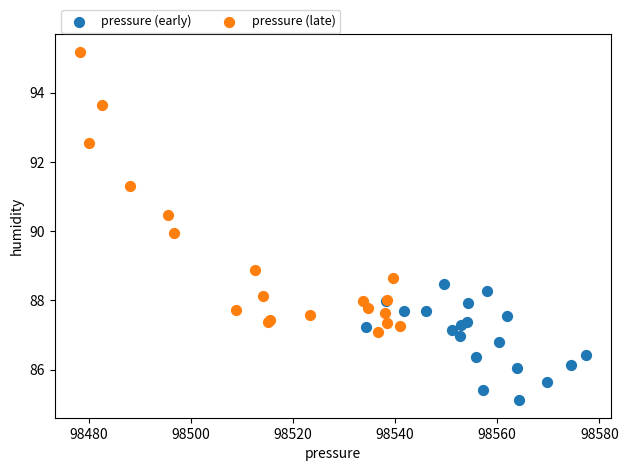

Which series reaches the minimum Y coordinate?

pressure (early)